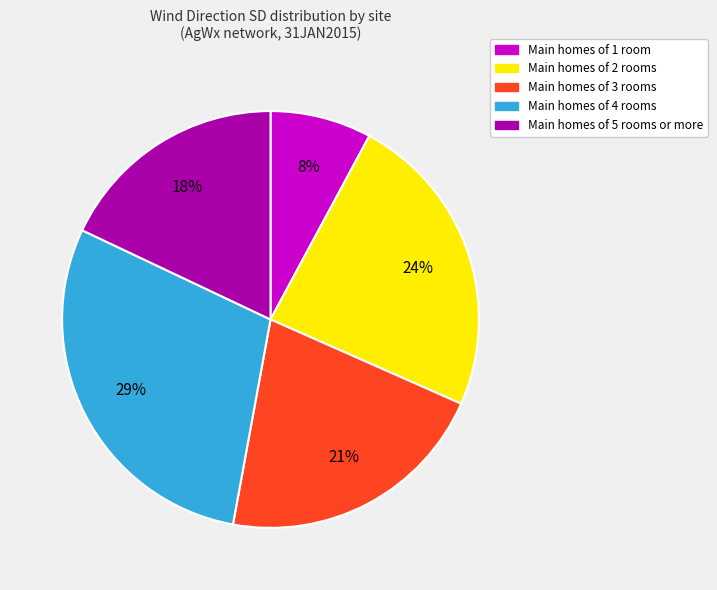

Is there any slice that represents more than half of the pie?

No